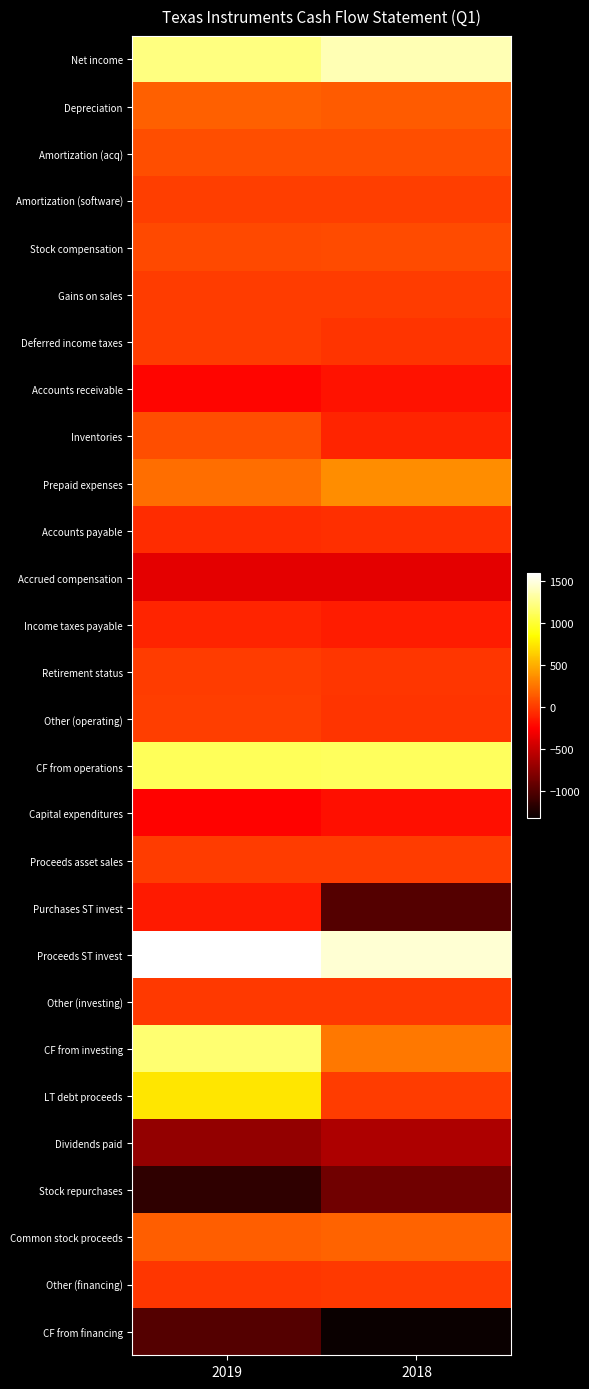

Which series has the largest total across all categories?

Proceeds ST invest